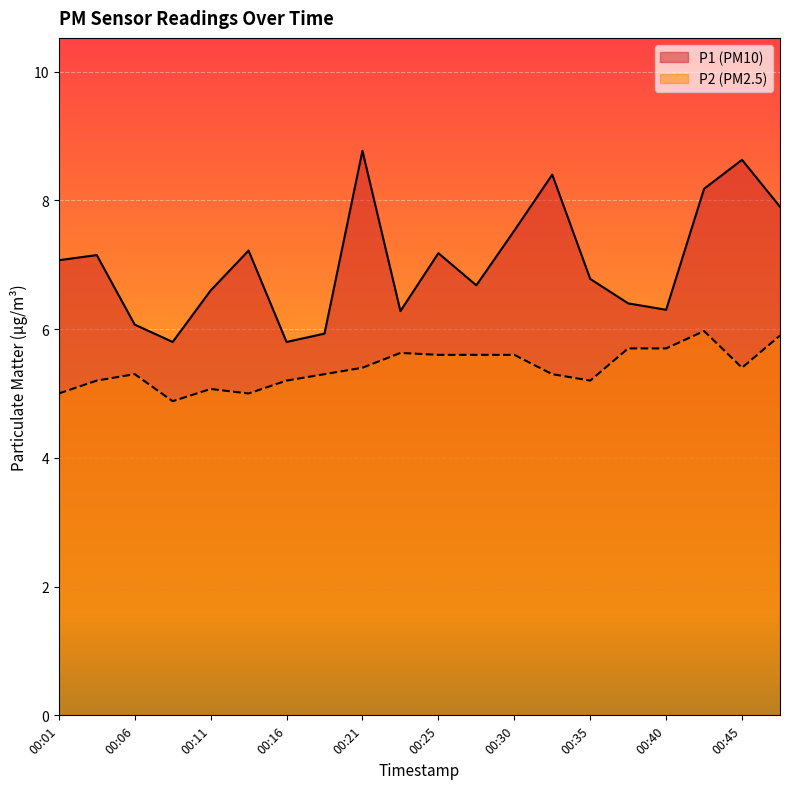

Where is the first local minimum for P1?

00:08